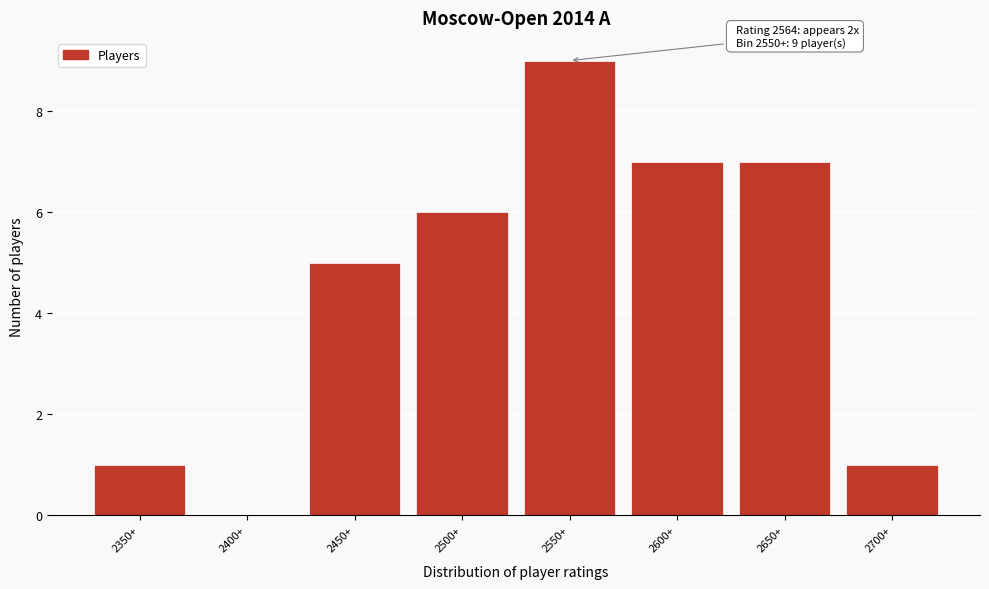

Reading left to right, what are all the values shown in this chart?

2350+=1	2400+=0	2450+=5	2500+=6	2550+=9	2600+=7	2650+=7	2700+=1